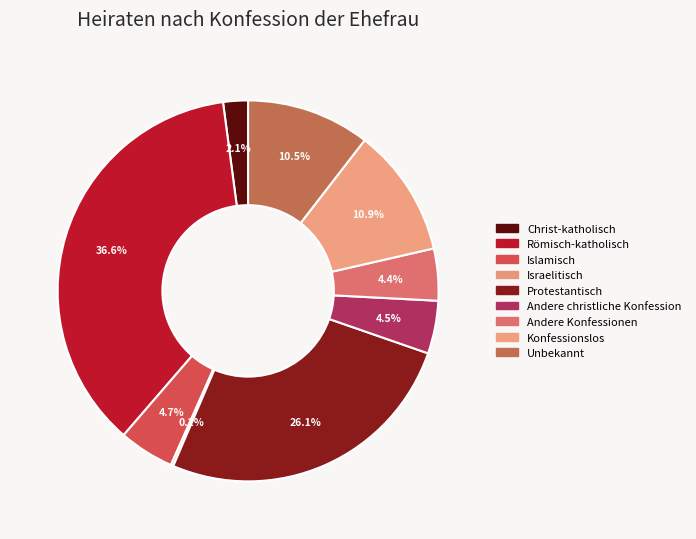

Rank the categories by value from highest to lowest.

Römisch-katholisch, Protestantisch, Konfessionslos, Unbekannt, Islamisch, Andere christliche Konfession, Andere Konfessionen, Christ-katholisch, Israelitisch